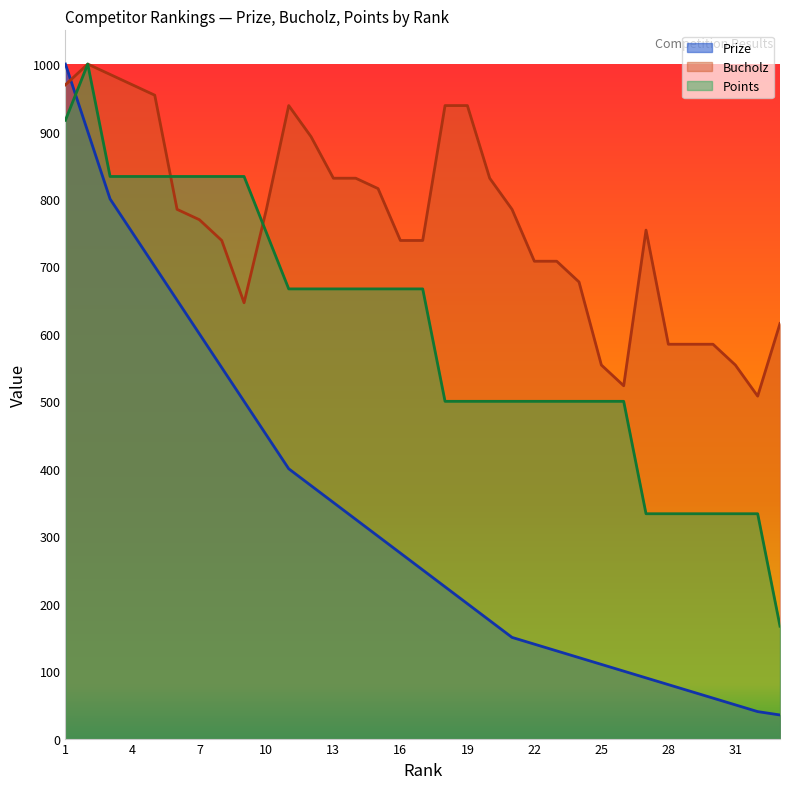

At which label does Points reach its peak?

2